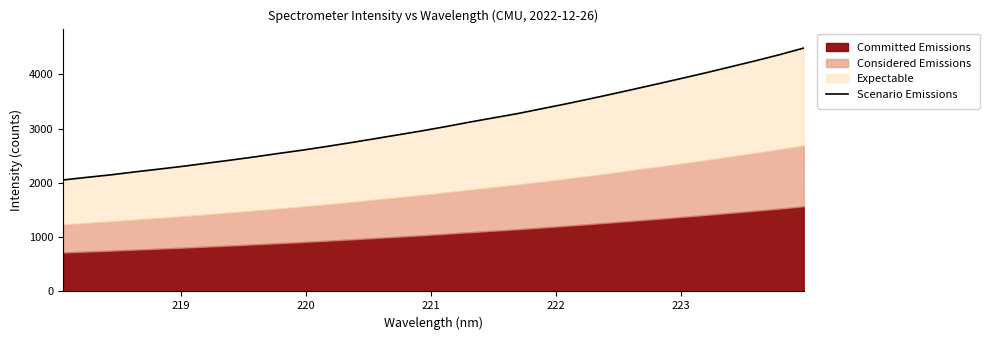

What is the difference between the second highest and minimum values?

2309.8